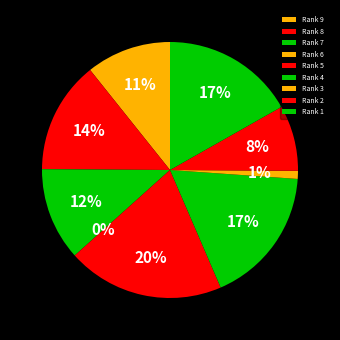

To the nearest percent, what portion does Rank 1 represent?

17%